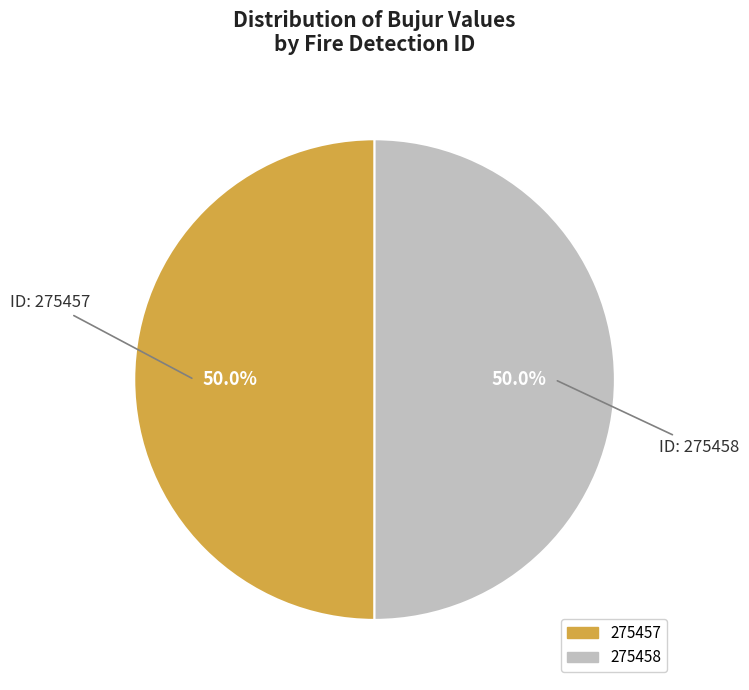

How many segments does this pie chart have?

2